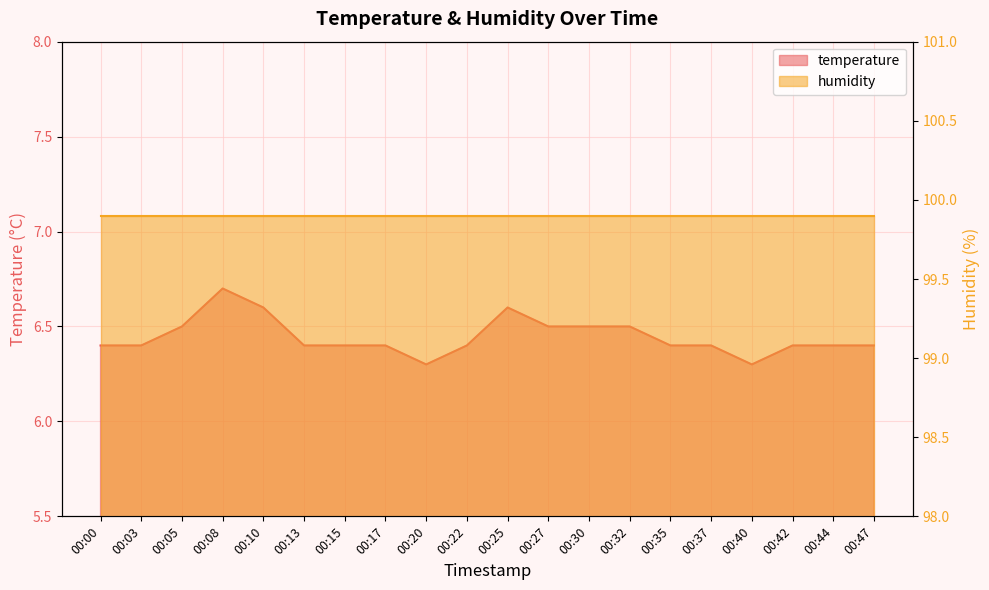

What is the value of the 9th point from the left?

6.3